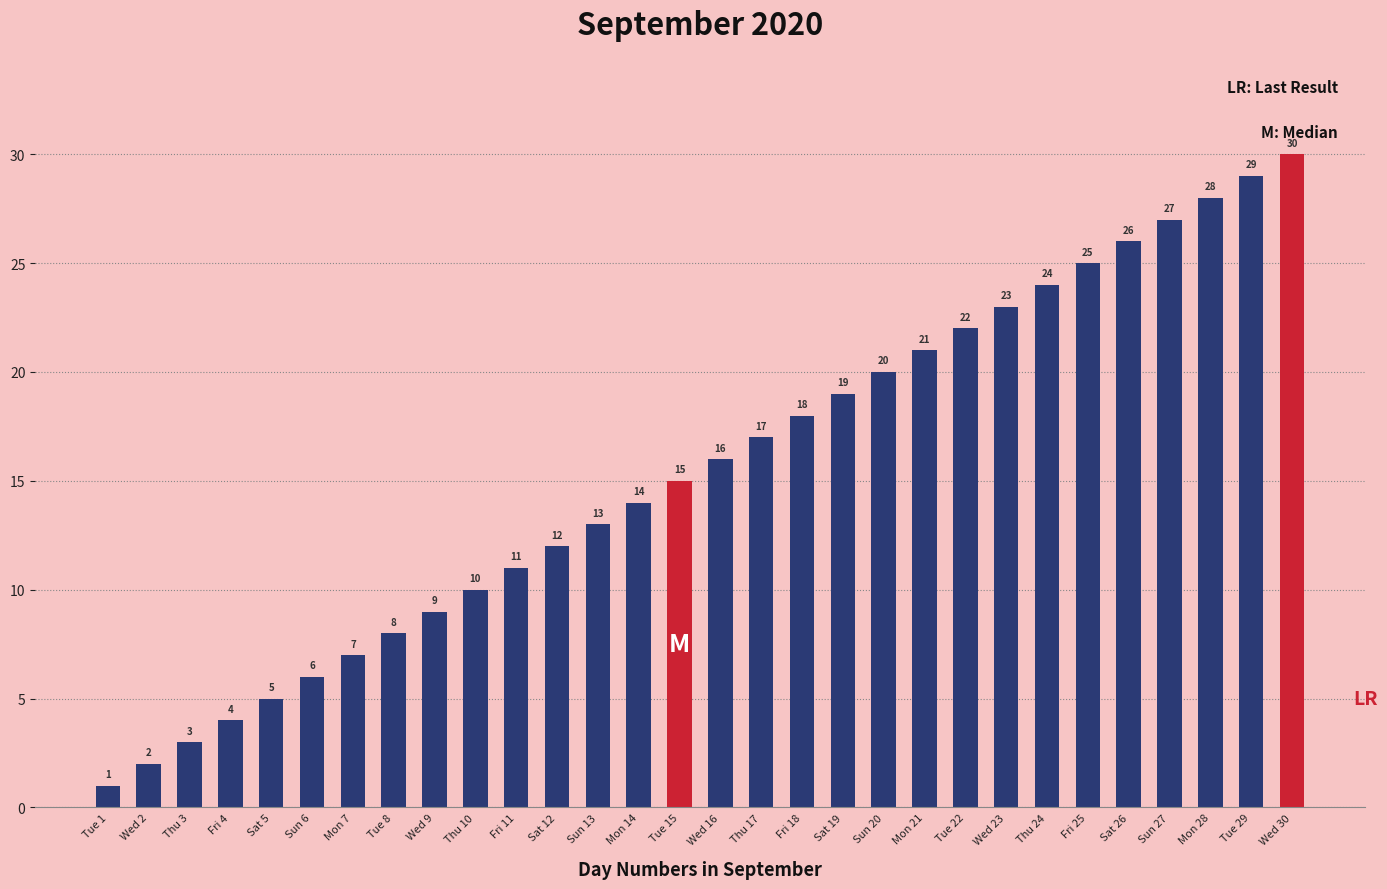

What is the minimum value shown in the chart?

1